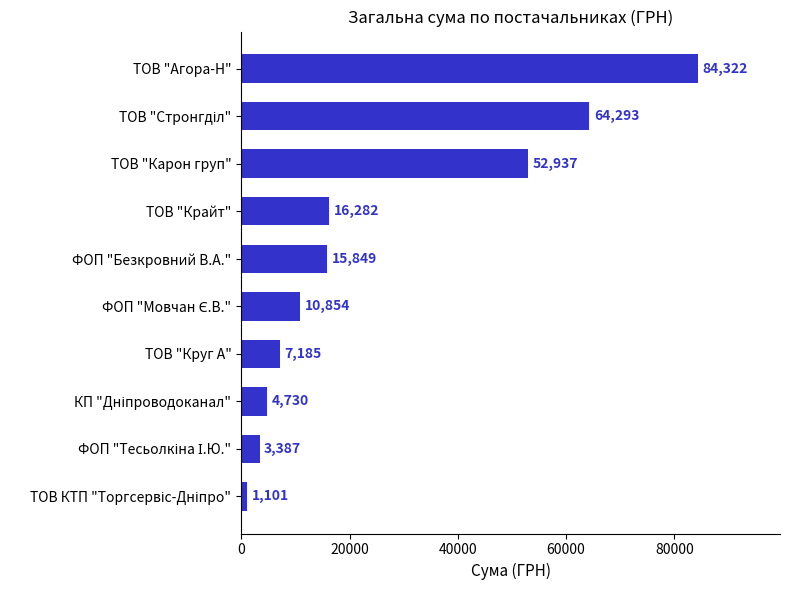

What is the smallest value displayed?

1100.7